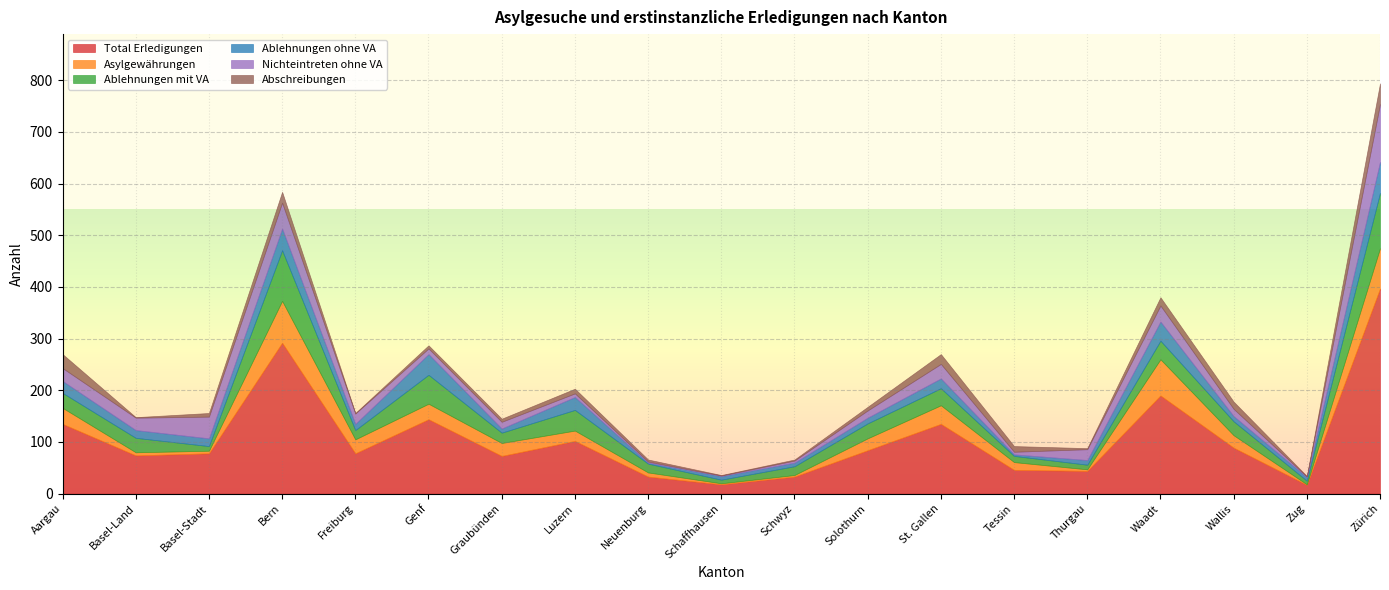

How many interior local valleys does the Total Erledigungen series have?

6